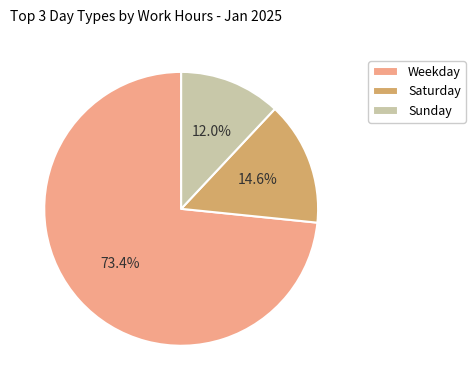

Which has a higher value, Saturday or Sunday?

Saturday